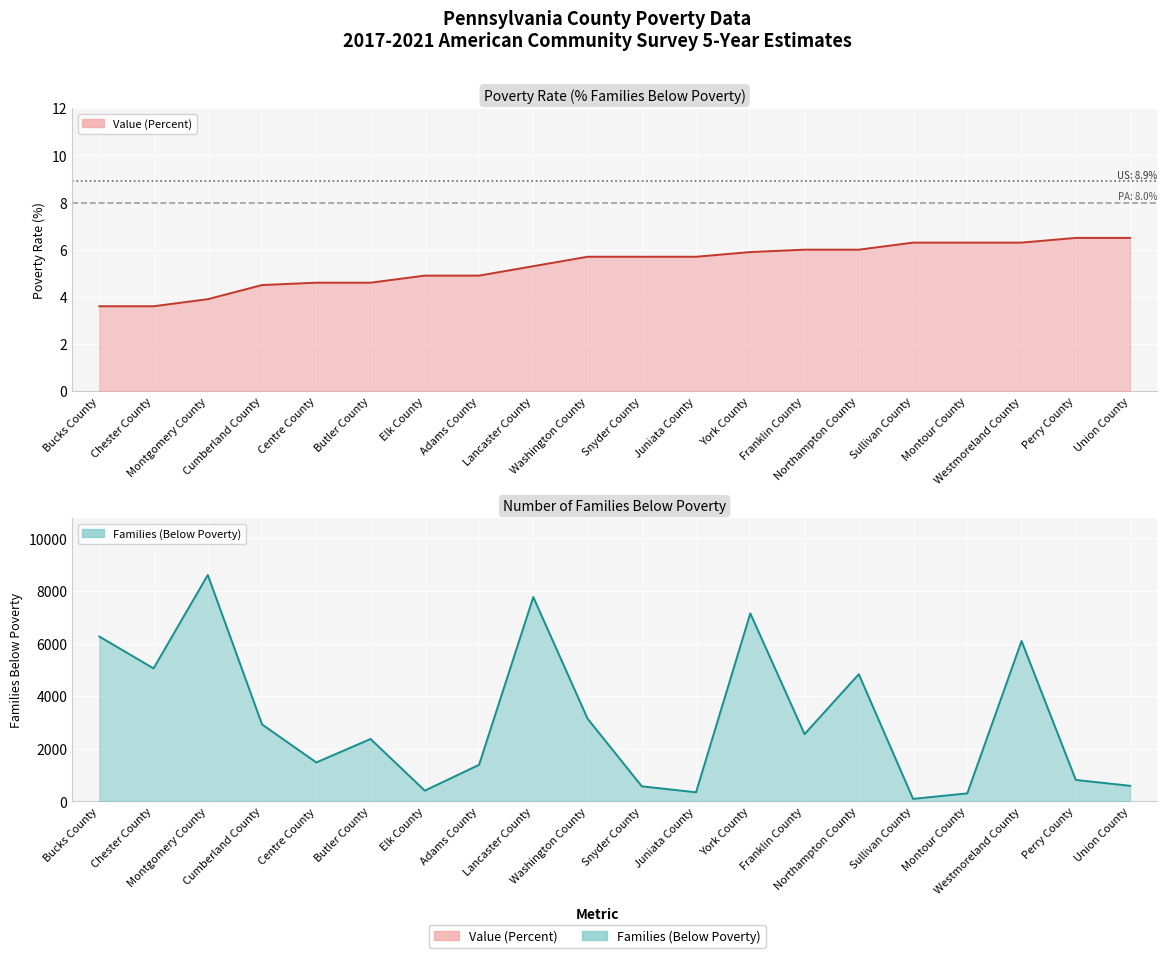

Reading right to left, extract all data points from this chart.

Value (Percent): 6.5	6.5	6.3	6.3	6.3	6.0	6.0	5.9	5.7	5.7	5.7	5.3	4.9	4.9	4.6	4.6	4.5	3.9	3.6	3.6
Families (Below Poverty): 588.0	811.0	6098.0	300.0	91.0	4834.0	2555.0	7149.0	341.0	569.0	3143.0	7770.0	1386.0	404.0	2370.0	1476.0	2924.0	8611.0	5056.0	6269.0